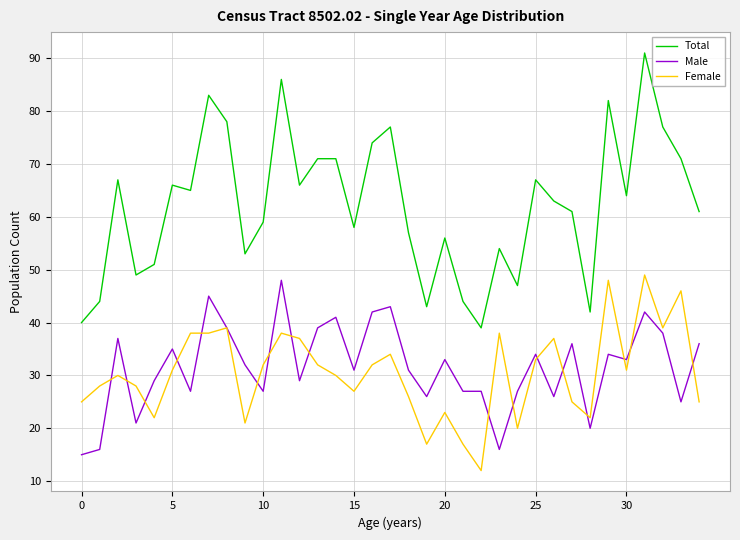

How many lines are shown in the chart?

3